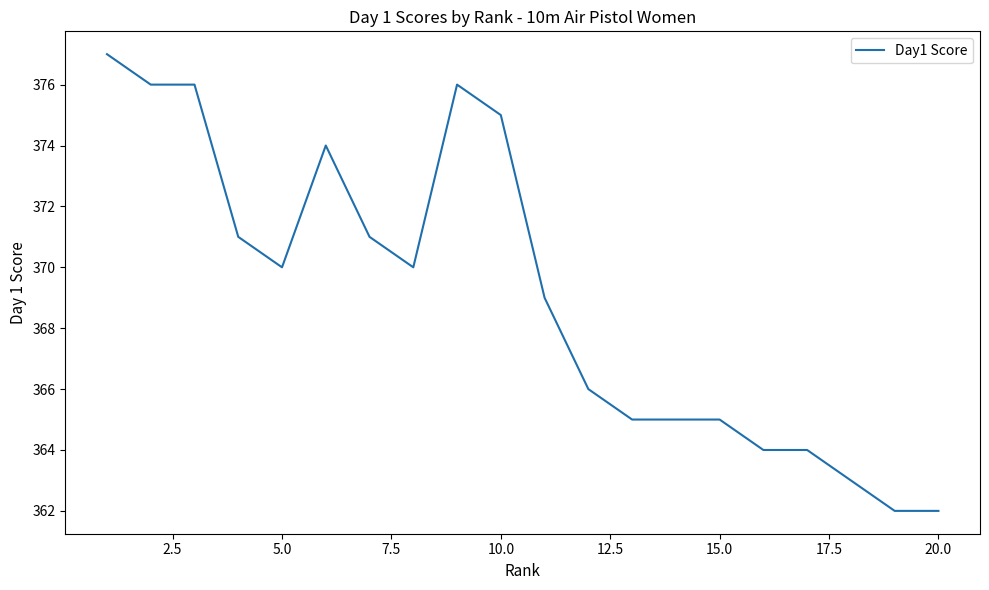

What is the difference between the maximum and minimum values?

15